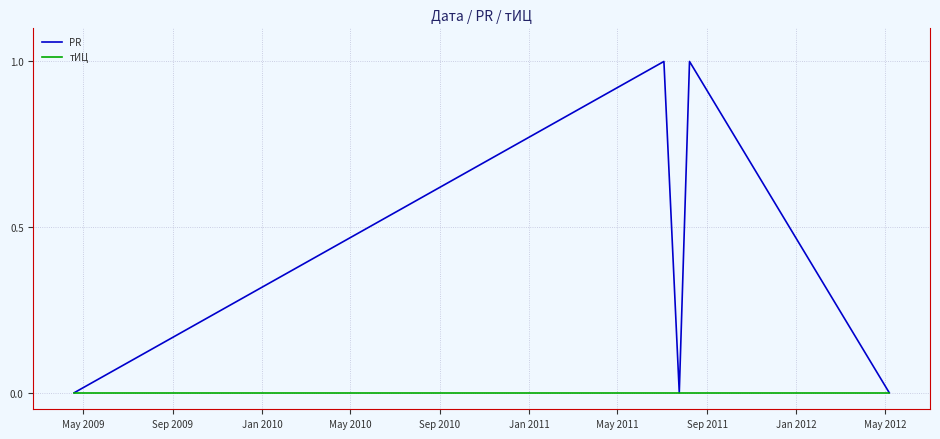

Which series has the widest spread of values?

PR